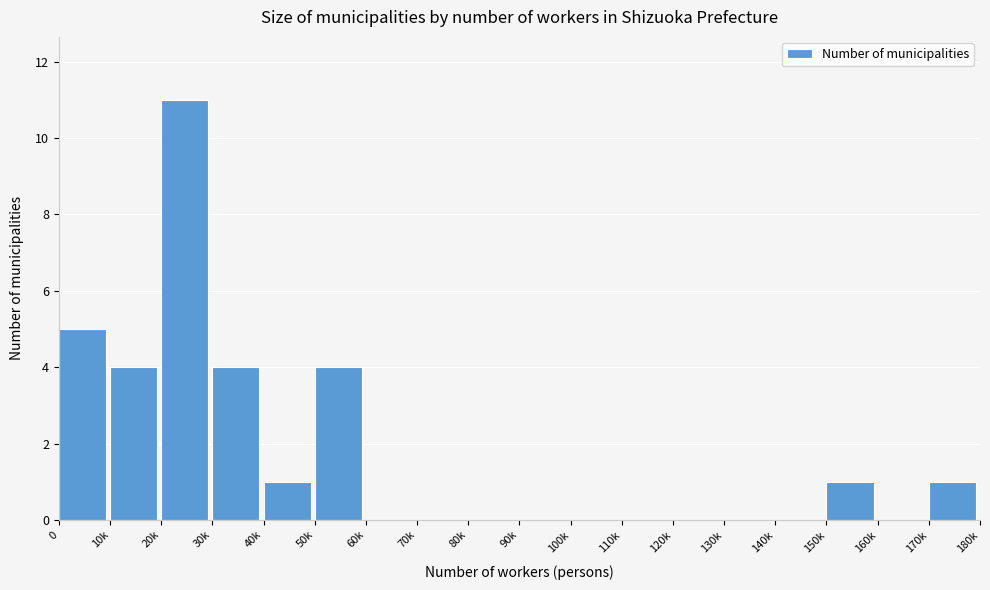

Reading left to right, what are all the values shown in this chart?

0=5	10k=4	20k=11	30k=4	40k=1	50k=4	60k=0	70k=0	80k=0	90k=0	100k=0	110k=0	120k=0	130k=0	140k=0	150k=1	160k=0	170k=1